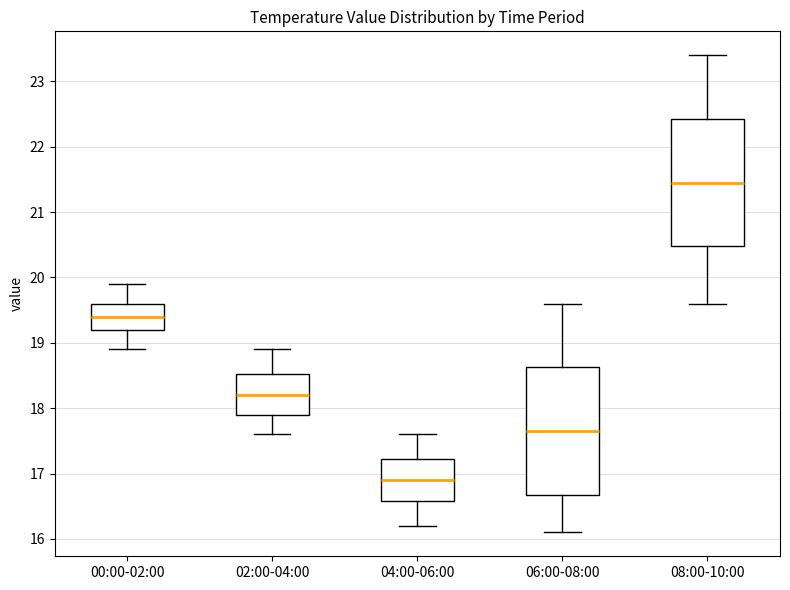

Where is the upper edge of the box for 04:00-06:00 on the y-axis? The values are not printed on the chart, so give them approximately, as read against the axis.

17.2